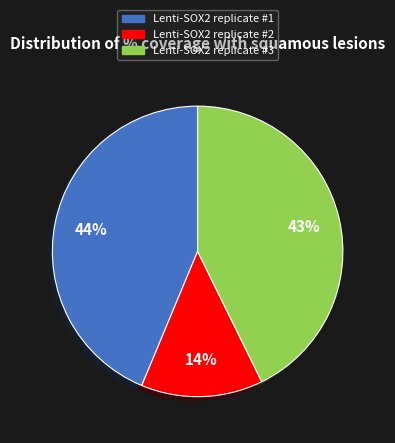

Is there any slice that represents more than half of the pie?

No